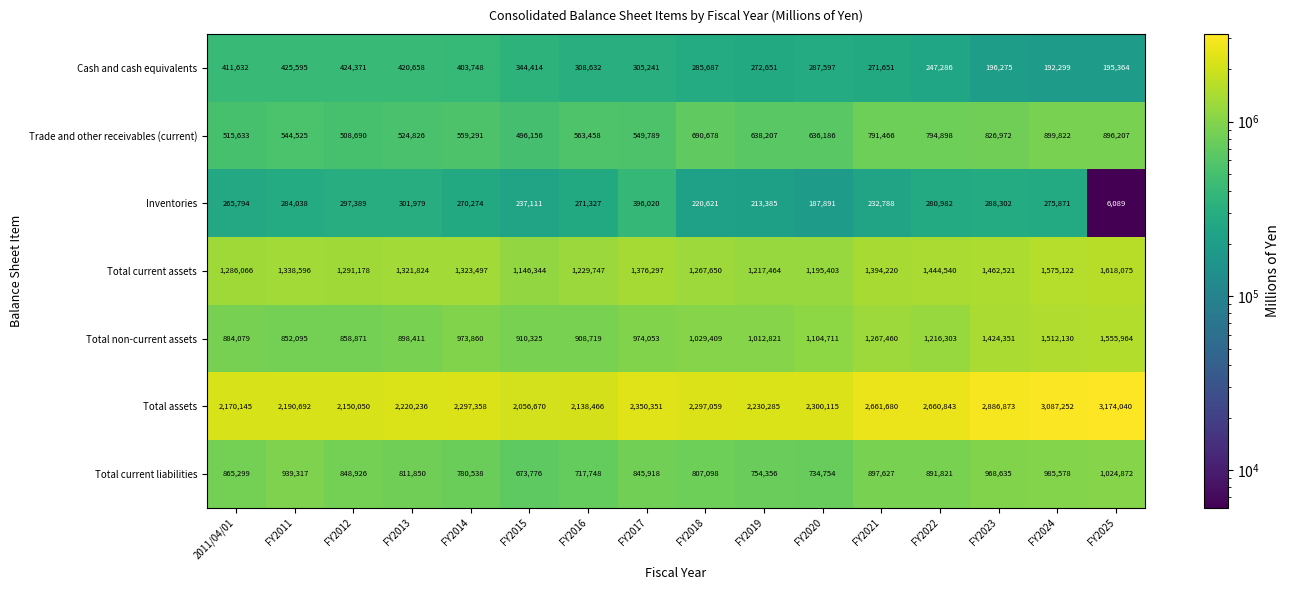

How many categories are shown in the chart?

16